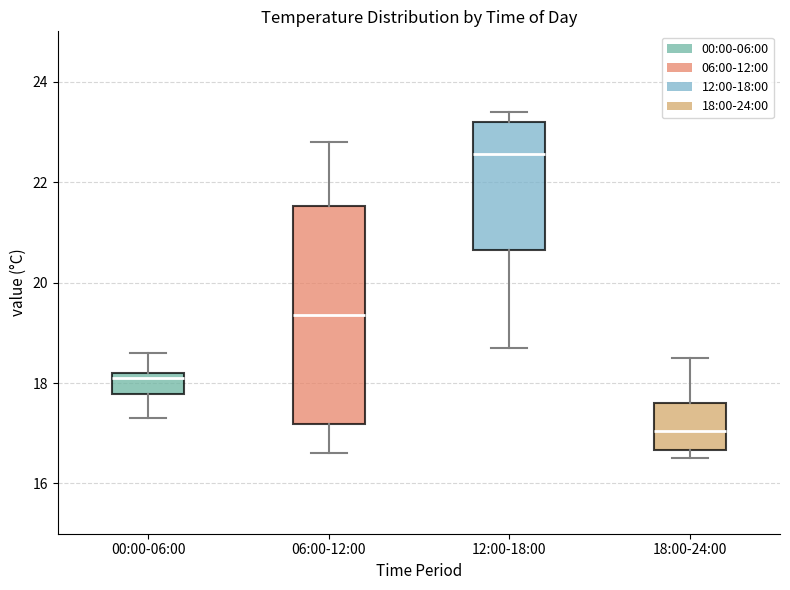

Reading left to right, read every box against the y-axis: the position of its median line, the range the box covers, and the ends of its whiskers. The values are not printed on the chart, so give them approximately, as read against the axis.

00:00-06:00: median 18.2 (just below the box's upper edge), box 17.8 to 18.2, whiskers 17.4 to 18.6
06:00-12:00: median 19.4, box 17.2 to 21.6, whiskers 16.6 to 22.8
12:00-18:00: median 22.6, box 20.6 to 23.2, whiskers 18.8 to 23.4
18:00-24:00: median 17.0, box 16.6 to 17.6, whiskers 16.6 (just below the box's lower edge) to 18.6